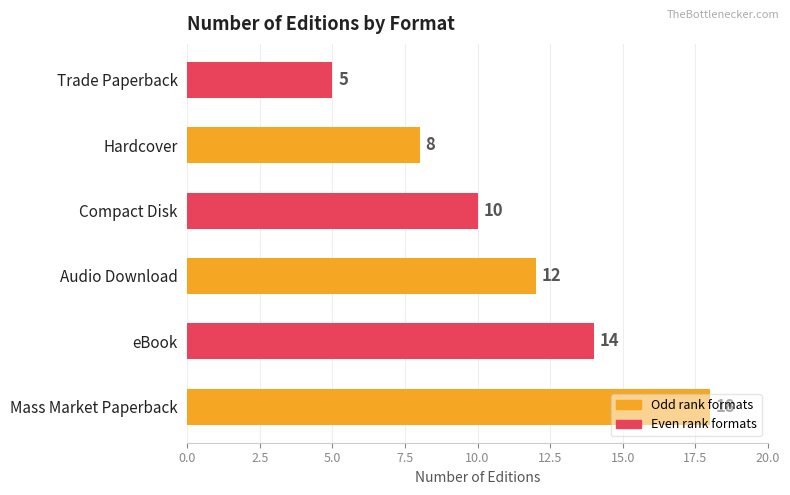

Between Compact Disk and Trade Paperback, which is larger?

Compact Disk